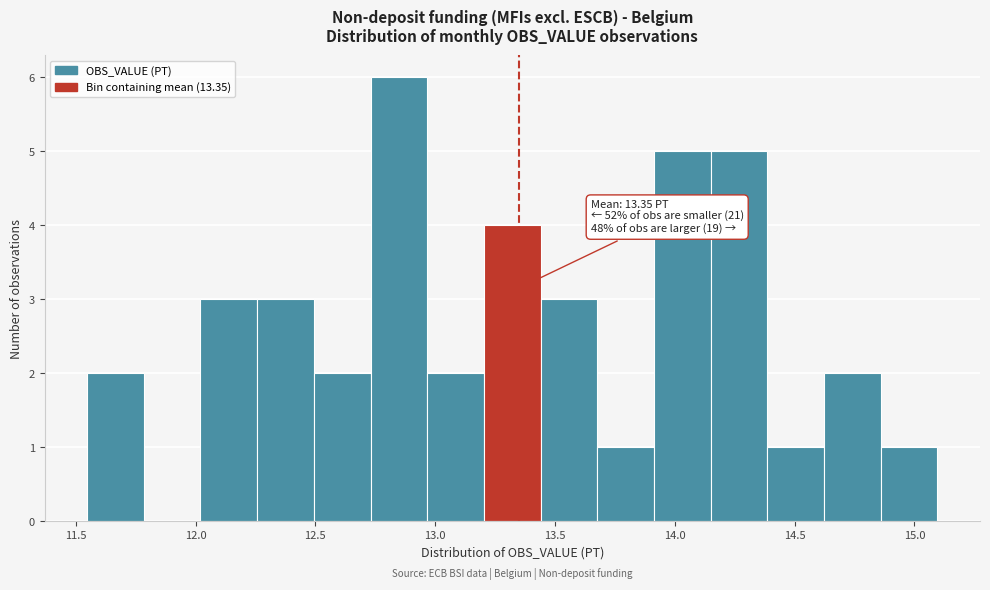

Over which range of the x-axis is the bar tallest?

12.75 to 12.95